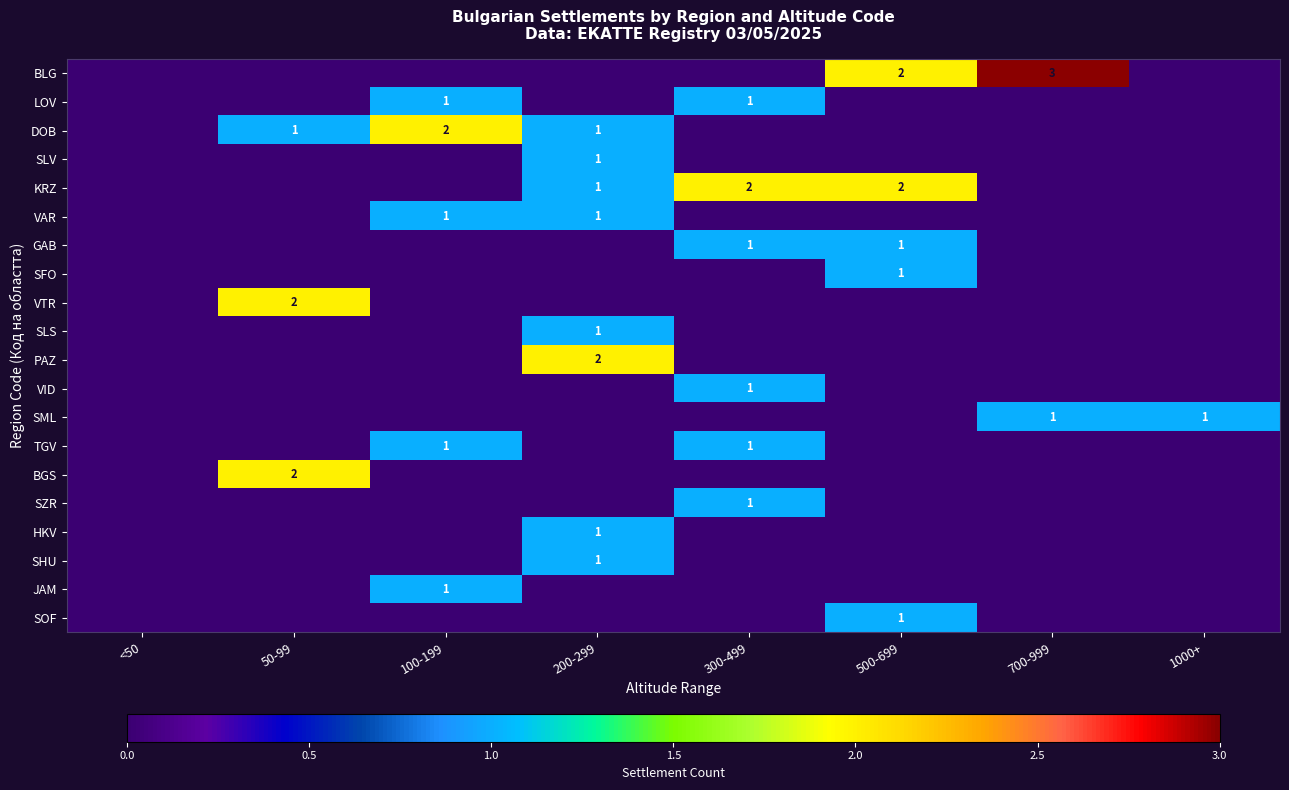

At 700-999, list the series in order from smallest to largest.

LOV, DOB, SLV, KRZ, VAR, GAB, SFO, VTR, SLS, PAZ, VID, TGV, BGS, SZR, HKV, SHU, JAM, SOF, SML, BLG